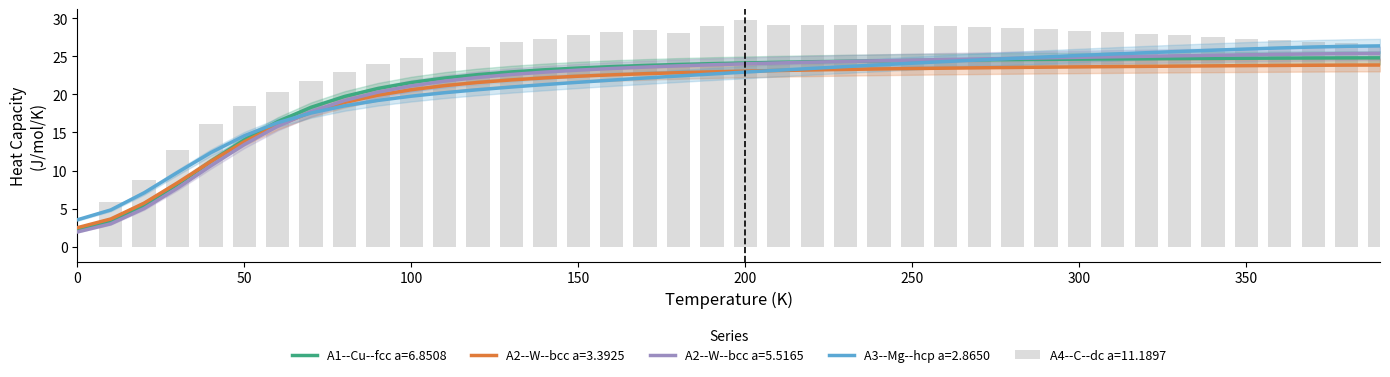

Reading left to right, what are all the values shown in this chart?

A1--Cu--fcc a=6.8508: 2.5	3.6	5.7	8.4	11.2	13.8	16.0	17.7	18.9	19.9	20.6	21.1	21.6	21.9	22.2	22.4	22.6	22.7	22.8	22.9	23.0	23.1	23.2	23.3	23.3	23.4	23.4	23.5	23.5	23.6	23.6	23.6	23.7	23.7	23.7	23.8	23.8	23.8	23.8	23.8
A2--W--bcc a=3.3925: 2.2	3.3	5.4	8.2	11.2	14.0	16.4	18.3	19.7	20.8	21.6	22.1	22.6	22.9	23.2	23.5	23.6	23.8	23.9	24.0	24.1	24.2	24.3	24.3	24.4	24.4	24.5	24.5	24.6	24.6	24.6	24.6	24.7	24.7	24.7	24.7	24.8	24.8	24.8	24.8
A2--W--bcc a=5.5165: 1.9	3.0	5.0	7.7	10.6	13.4	15.8	17.7	19.2	20.3	21.1	21.7	22.2	22.6	22.9	23.2	23.4	23.6	23.7	23.9	24.0	24.1	24.2	24.3	24.4	24.5	24.6	24.6	24.7	24.8	24.9	24.9	25.0	25.1	25.1	25.2	25.2	25.3	25.3	25.4
A3--Mg--hcp a=2.8650: 3.5	4.8	7.1	9.8	12.4	14.6	16.3	17.6	18.5	19.2	19.8	20.2	20.6	21.0	21.3	21.6	21.9	22.1	22.4	22.7	22.9	23.2	23.4	23.6	23.9	24.1	24.3	24.5	24.7	24.9	25.1	25.3	25.5	25.6	25.8	25.9	26.1	26.2	26.3	26.4
A4--C--dc a=11.1897: 0.0	5.8	8.8	12.7	16.1	18.5	20.3	21.8	23.0	24.0	24.8	25.6	26.2	26.8	27.3	27.8	28.1	28.4	28.0	29.0	29.7	29.1	29.2	29.2	29.1	29.1	29.0	28.8	28.7	28.5	28.3	28.1	27.9	27.7	27.5	27.3	27.1	26.9	26.7	26.5